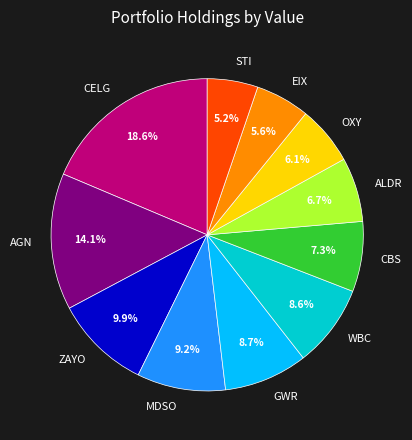

What is the largest slice in the pie chart?

CELG